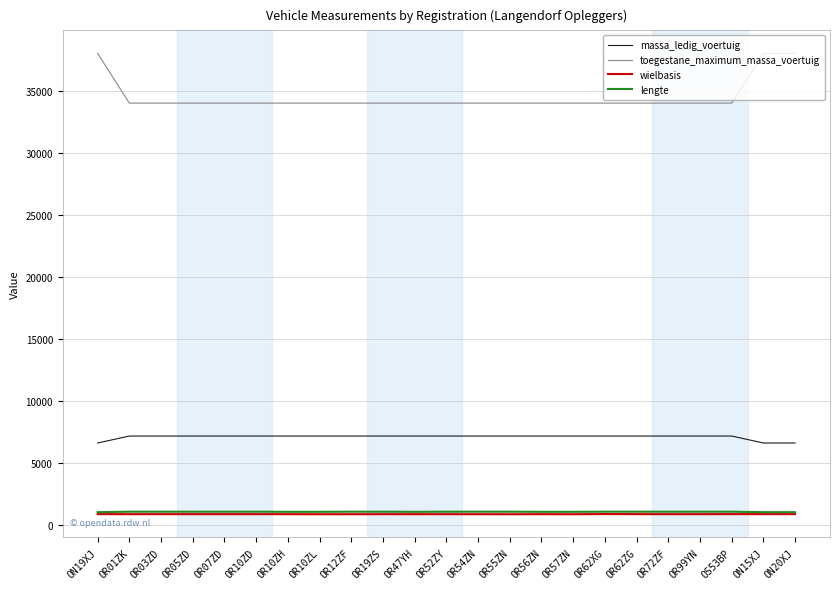

What is the difference between the highest and lowest values at OS53BP?

33085